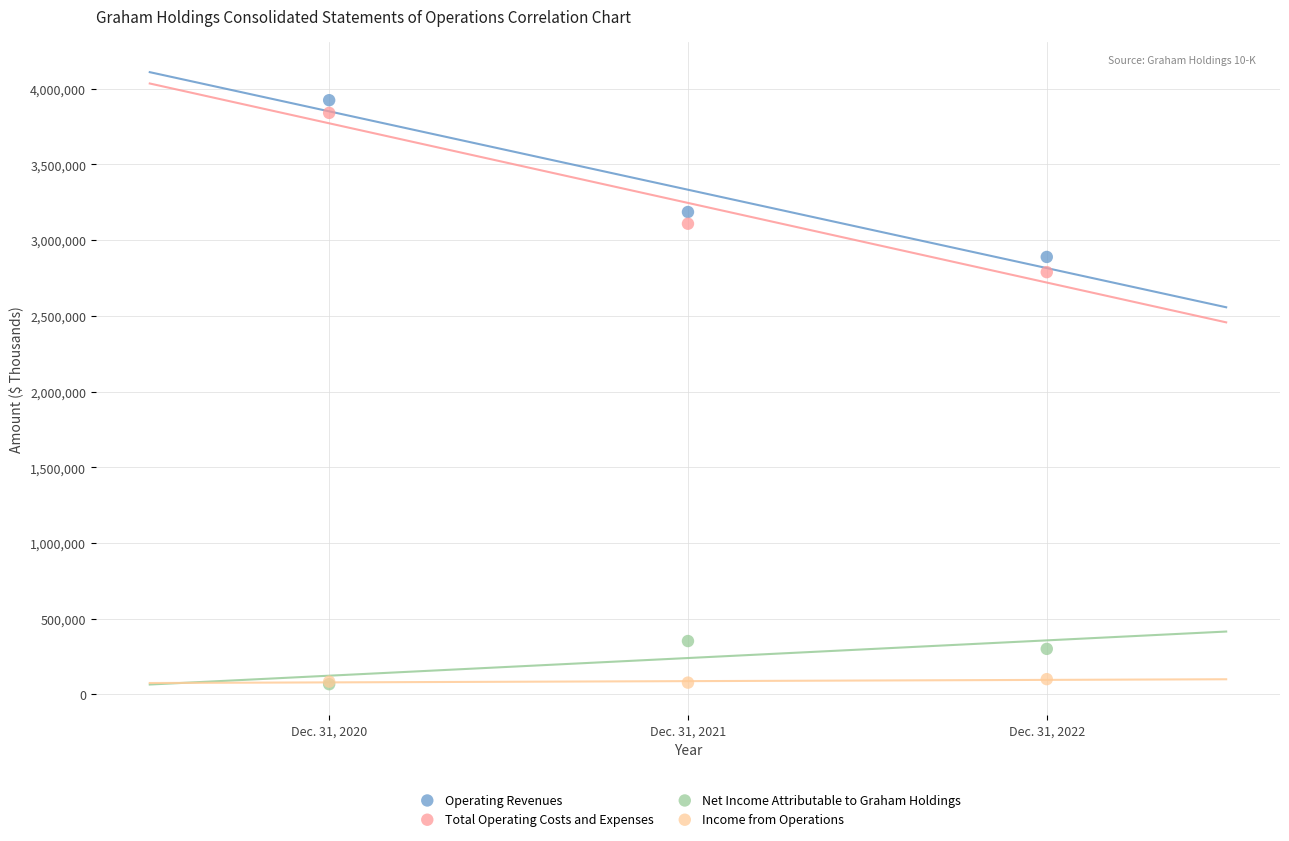

In the Total Operating Costs and Expenses series, what Y value is closest to 3314654?

3108599